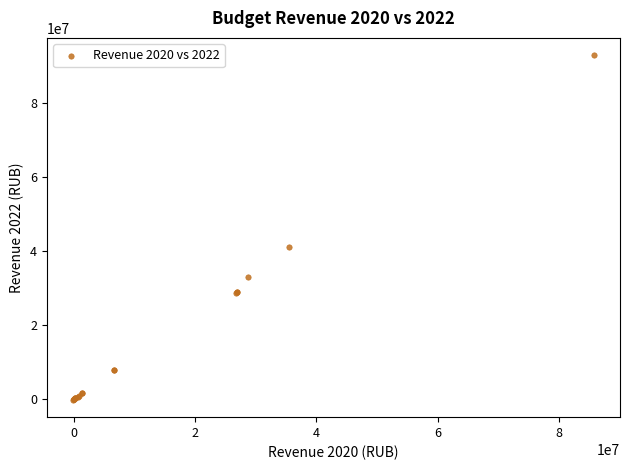

What Y value in the scatter plot is closest to 46332684?

41027906.4